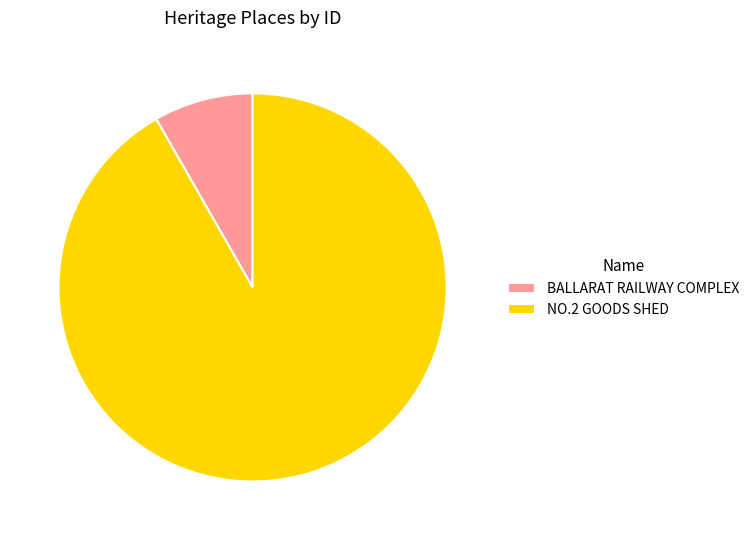

Does BALLARAT RAILWAY COMPLEX account for over 50% of the chart?

No